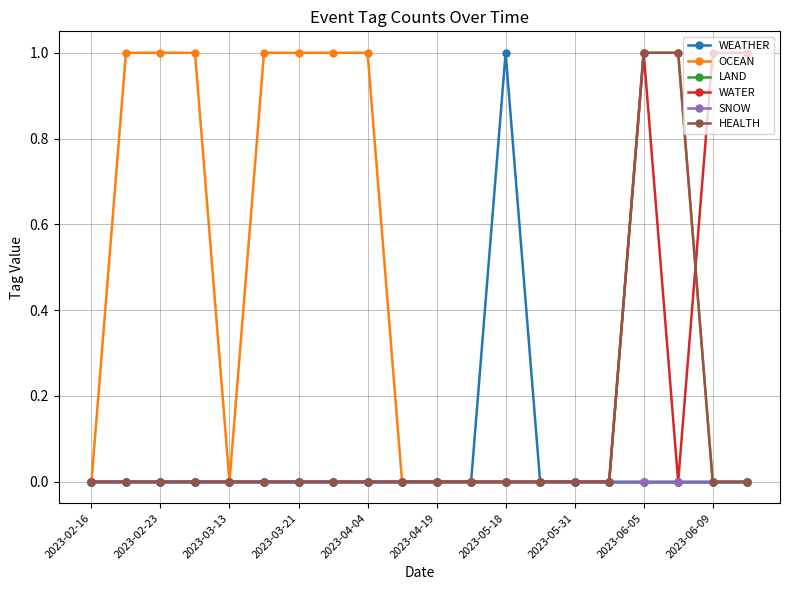

Does the chart have visible grid lines?

Yes